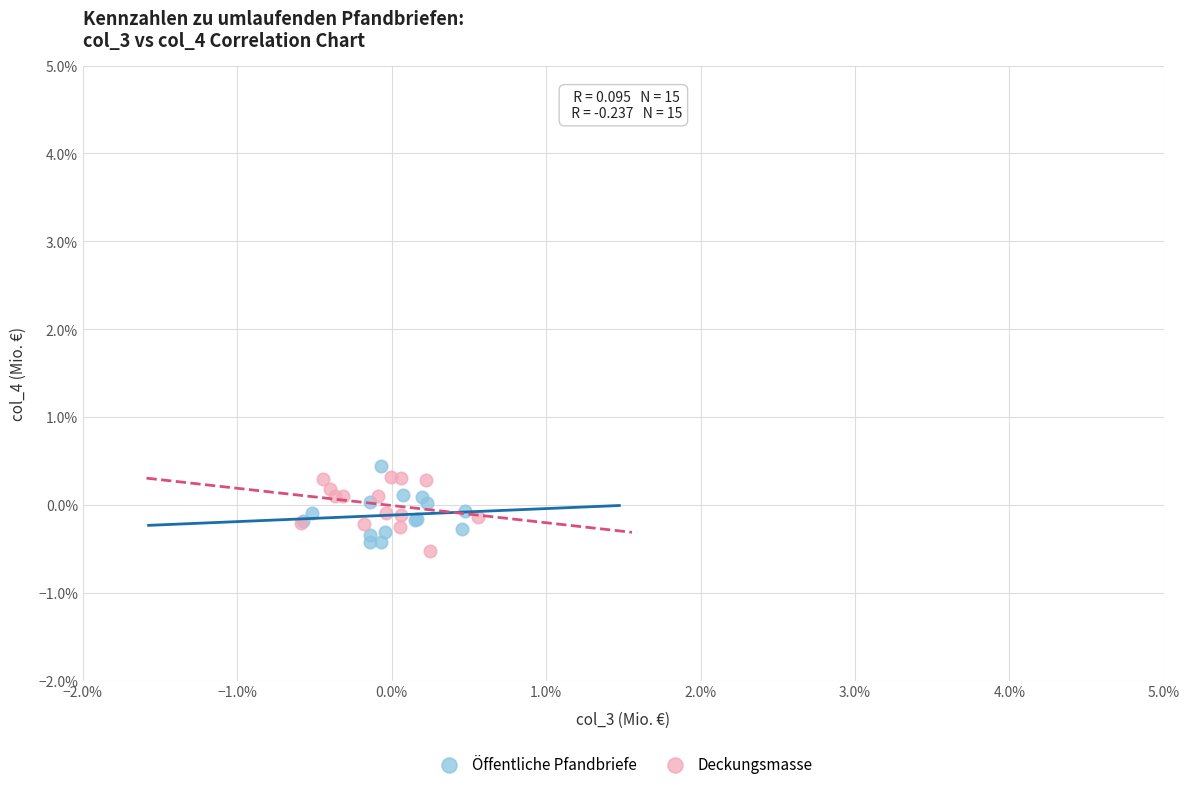

Which series contains the highest Y value?

Öffentliche Pfandbriefe